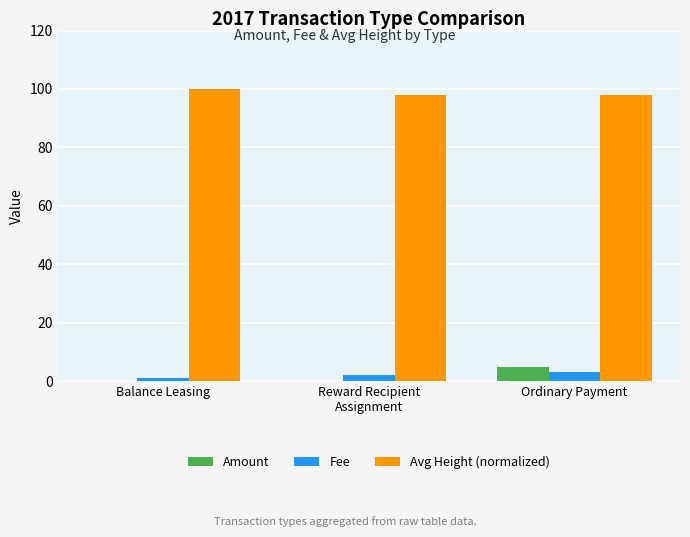

How many Amount values are between 0 and 5?

3